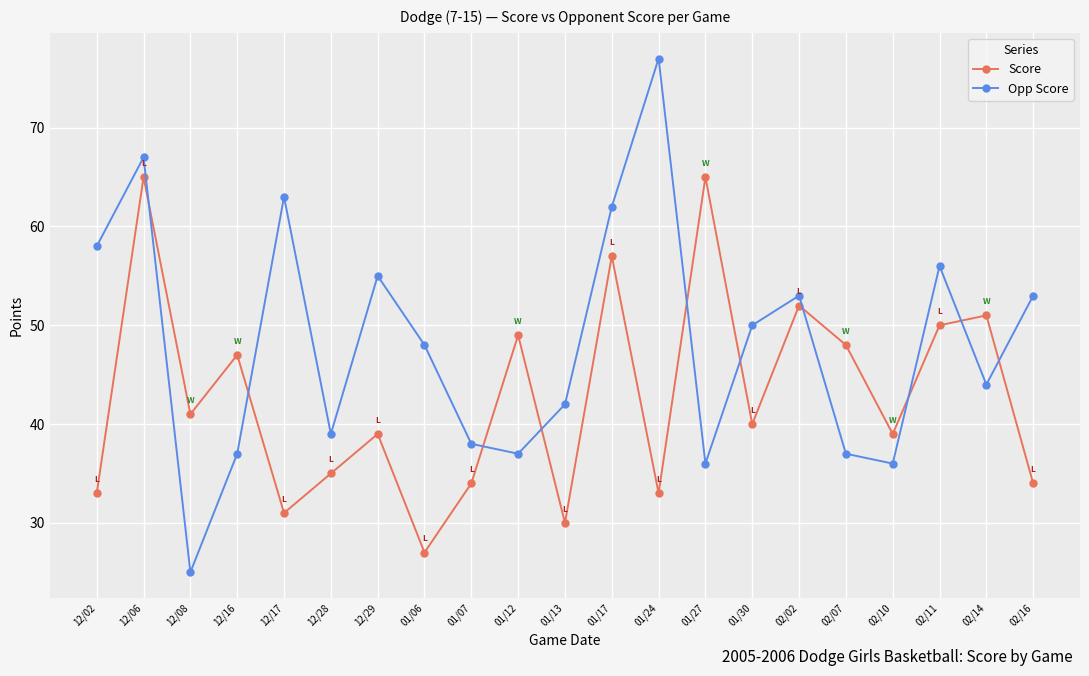

At which category does Score reach its first local peak?

12/06